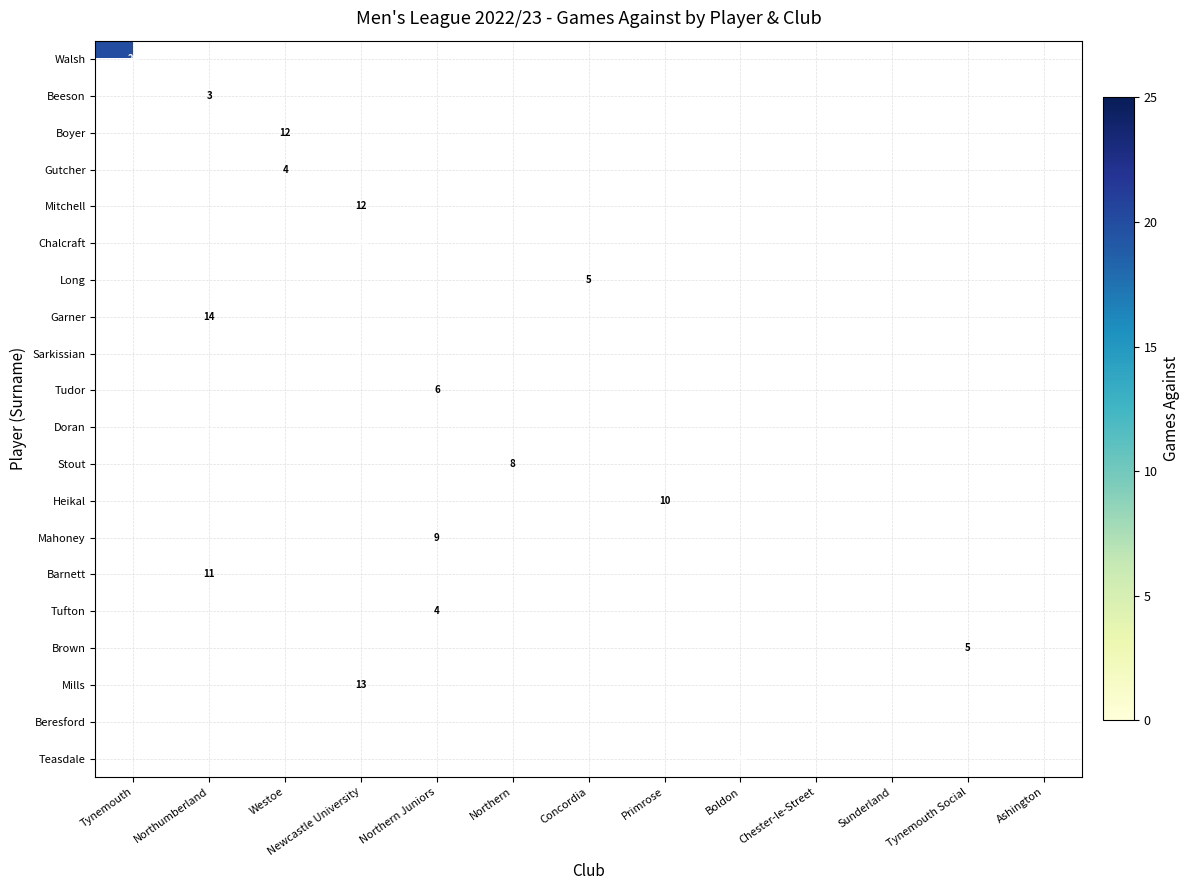

At which category does the chart reach its minimum across all series?

Northumberland